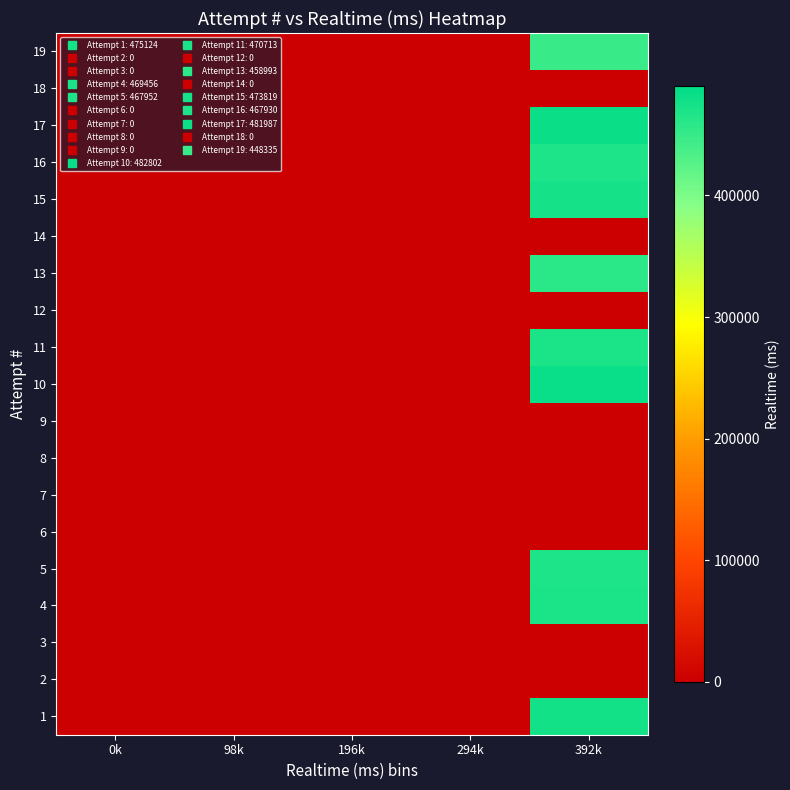

Reading left to right, list all the values displayed in this chart.

1: 0k=0	98k=0	196k=0	294k=0	392k=475124
2: 0k=0	98k=0	196k=0	294k=0	392k=0
3: 0k=0	98k=0	196k=0	294k=0	392k=0
4: 0k=0	98k=0	196k=0	294k=0	392k=469456
5: 0k=0	98k=0	196k=0	294k=0	392k=467952
6: 0k=0	98k=0	196k=0	294k=0	392k=0
7: 0k=0	98k=0	196k=0	294k=0	392k=0
8: 0k=0	98k=0	196k=0	294k=0	392k=0
9: 0k=0	98k=0	196k=0	294k=0	392k=0
10: 0k=0	98k=0	196k=0	294k=0	392k=482802
11: 0k=0	98k=0	196k=0	294k=0	392k=470713
12: 0k=0	98k=0	196k=0	294k=0	392k=0
13: 0k=0	98k=0	196k=0	294k=0	392k=458993
14: 0k=0	98k=0	196k=0	294k=0	392k=0
15: 0k=0	98k=0	196k=0	294k=0	392k=473819
16: 0k=0	98k=0	196k=0	294k=0	392k=467930
17: 0k=0	98k=0	196k=0	294k=0	392k=481987
18: 0k=0	98k=0	196k=0	294k=0	392k=0
19: 0k=0	98k=0	196k=0	294k=0	392k=448335